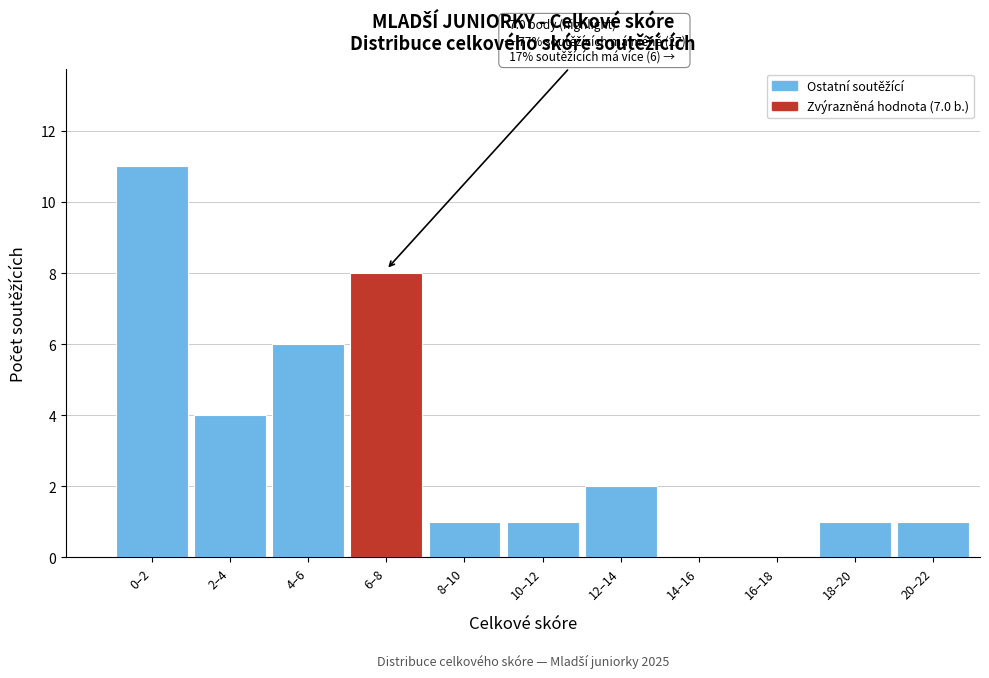

Reading left to right, transcribe all the data shown in this chart.

0–2=11	2–4=4	4–6=6	6–8=8	8–10=1	10–12=1	12–14=2	14–16=0	16–18=0	18–20=1	20–22=1